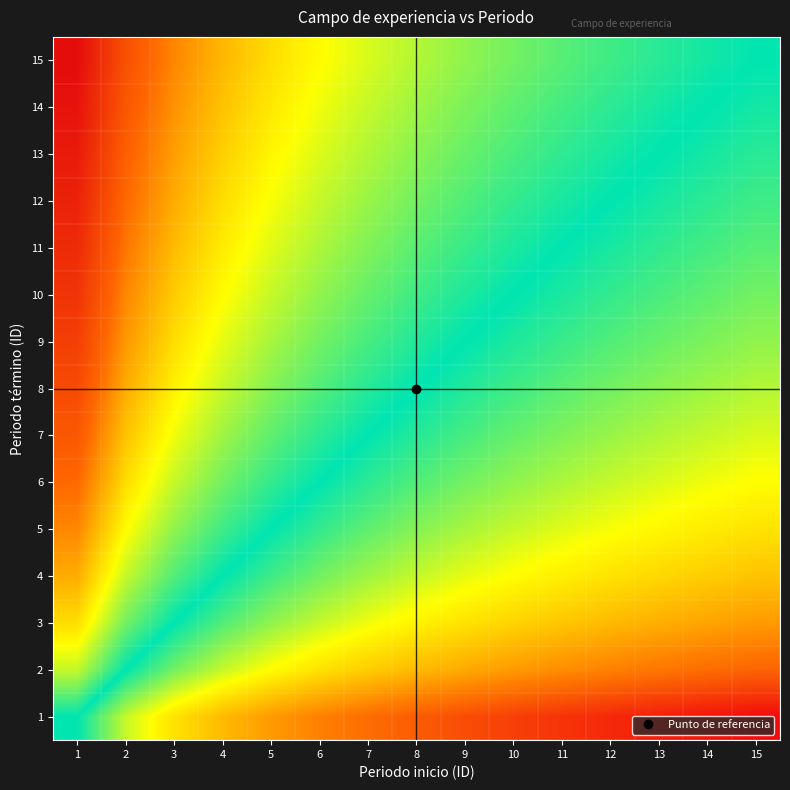

What is the total value across all series at 8?

6.9